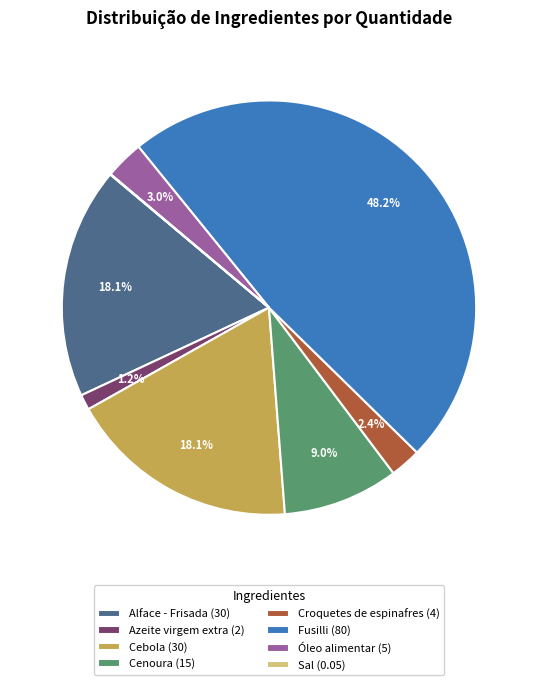

Does Croquetes de espinafres represent more than half of the total?

No